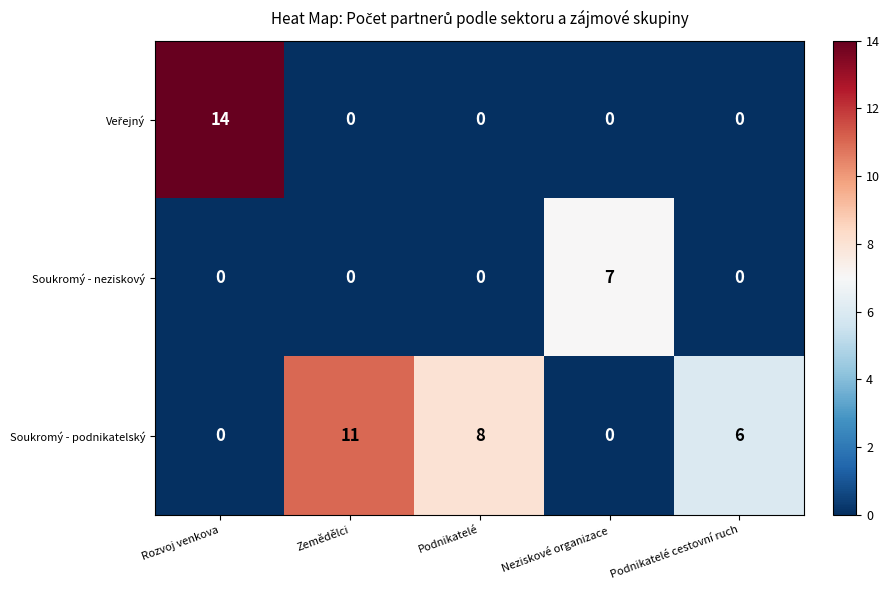

Which series has the largest total across all categories?

Soukromý - podnikatelský